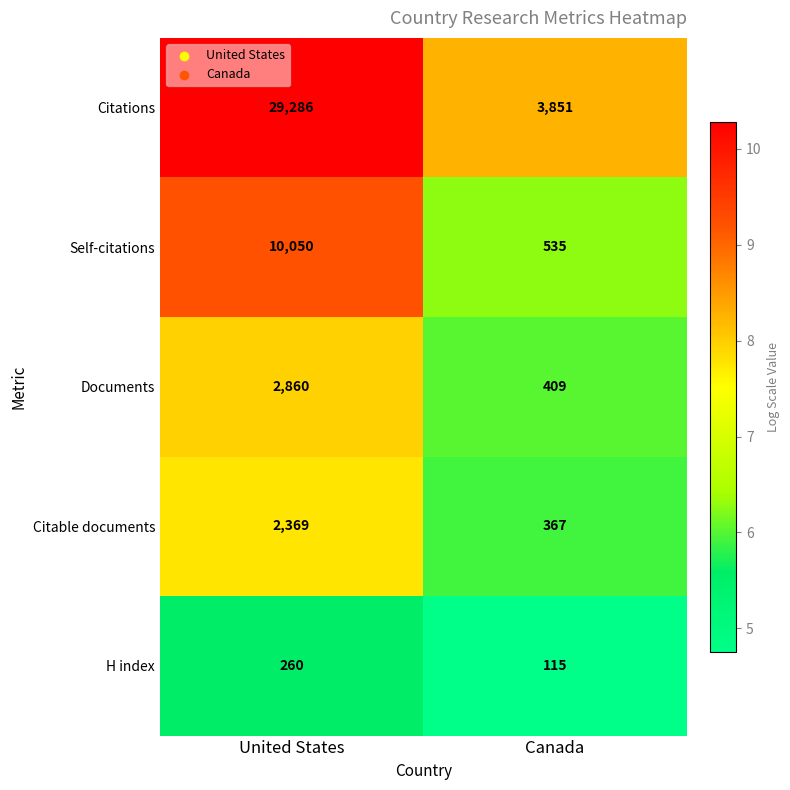

Read the Documents value at Canada, to the nearest 100.

400